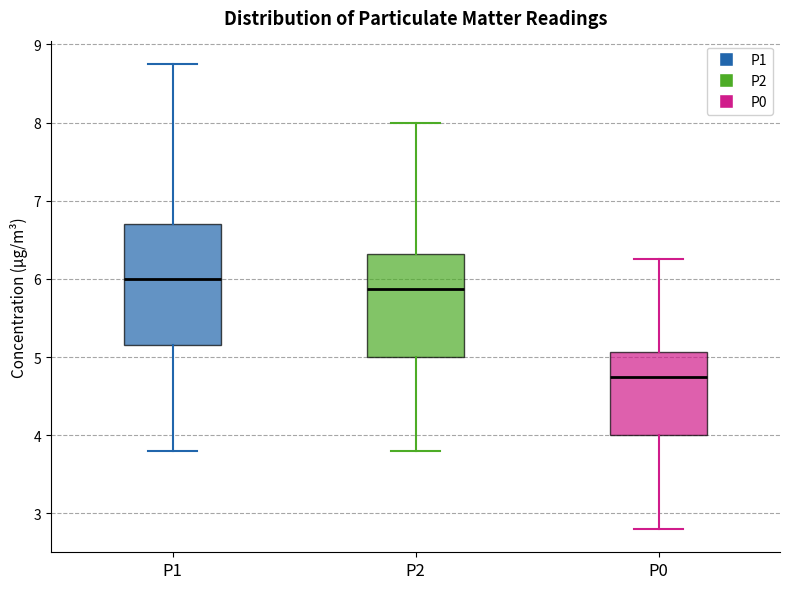

Reading left to right, transcribe this box plot: for each box, give where its median line is, the range the box spans, and where its two whiskers end, as read against the y-axis. The values are not printed on the chart, so give them approximately, as read against the axis.

P1: median 6.0, box 5.2 to 6.7, whiskers 3.8 to 8.8
P2: median 5.9, box 5.0 to 6.3, whiskers 3.8 to 8.0
P0: median 4.8, box 4.0 to 5.1, whiskers 2.8 to 6.3